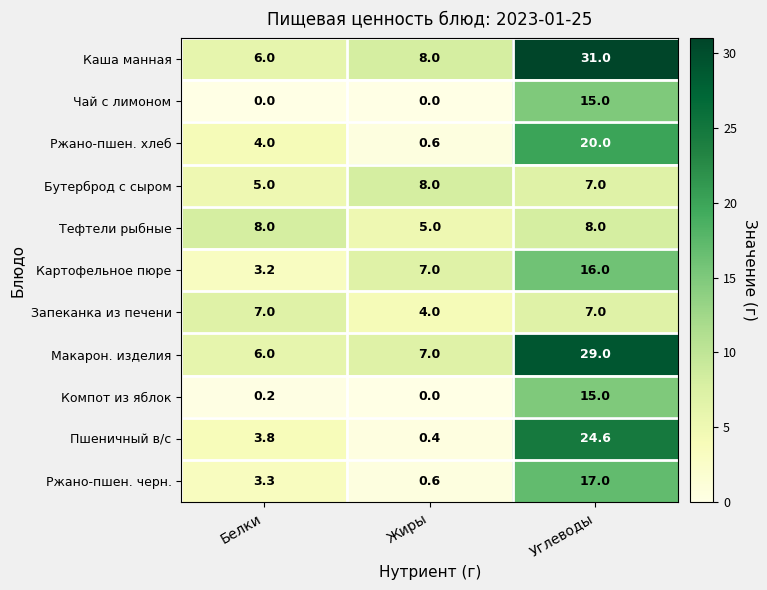

Which category has the highest value in the Макарон. изделия series?

Углеводы